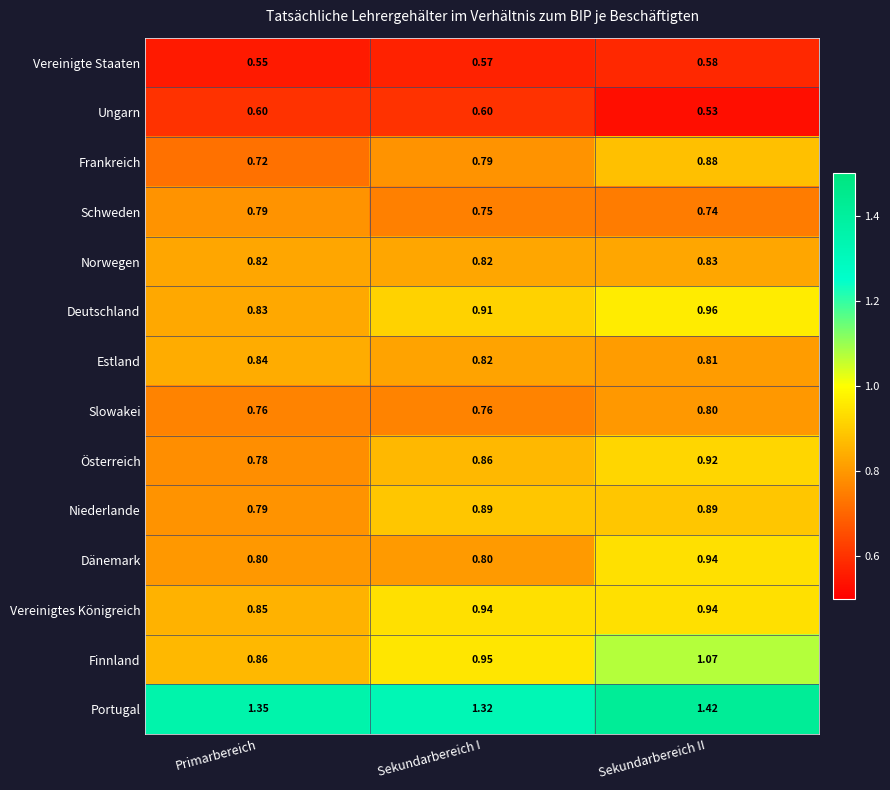

Count the number of data series in this chart.

14